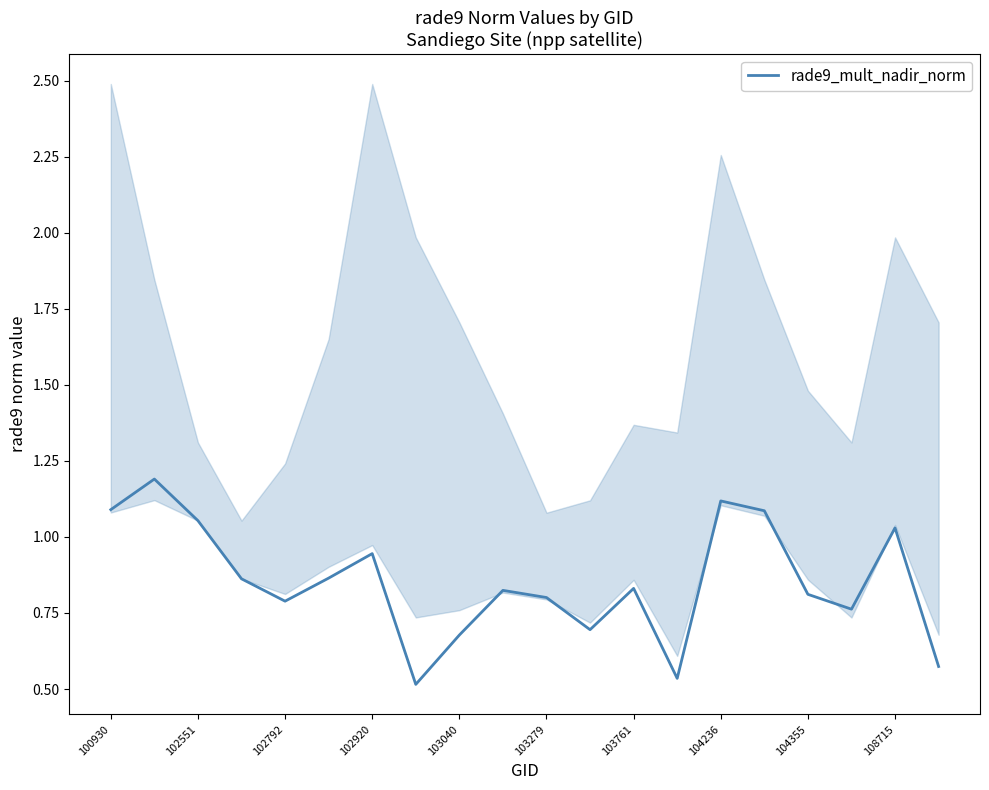

Is this an area chart (filled region under the line)?

No